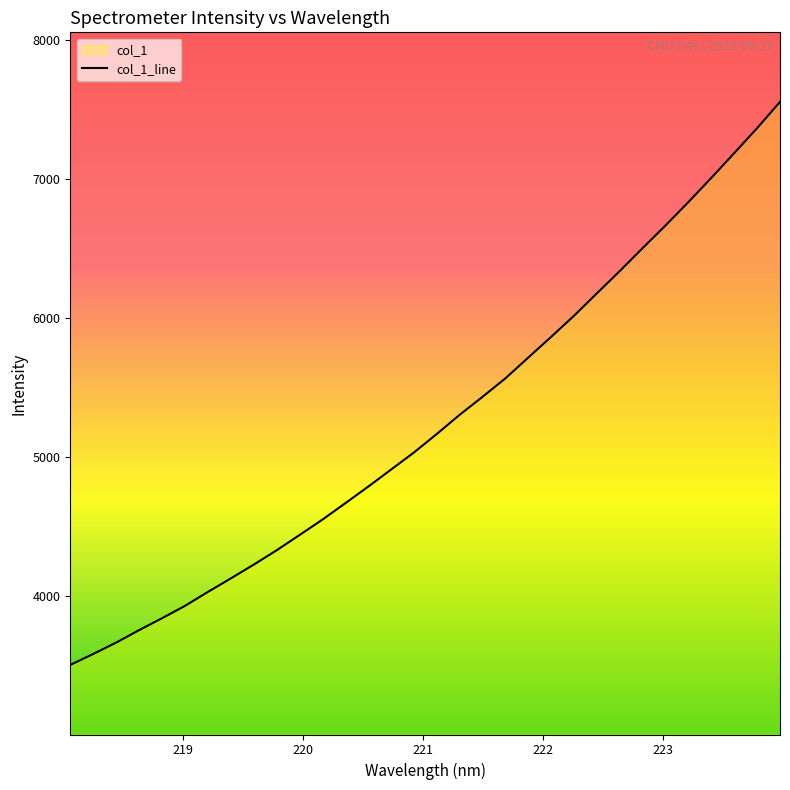

Reading left to right, transcribe all the data shown in this chart.

3505.2	3583.8	3665.4	3755.0	3840.5	3929.0	4029.4	4126.4	4225.4	4328.5	4438.3	4549.1	4667.0	4786.3	4909.0	5032.0	5165.2	5303.1	5432.4	5565.2	5714.7	5863.7	6015.4	6176.8	6336.6	6501.5	6664.2	6832.4	7006.1	7183.5	7363.0	7551.6